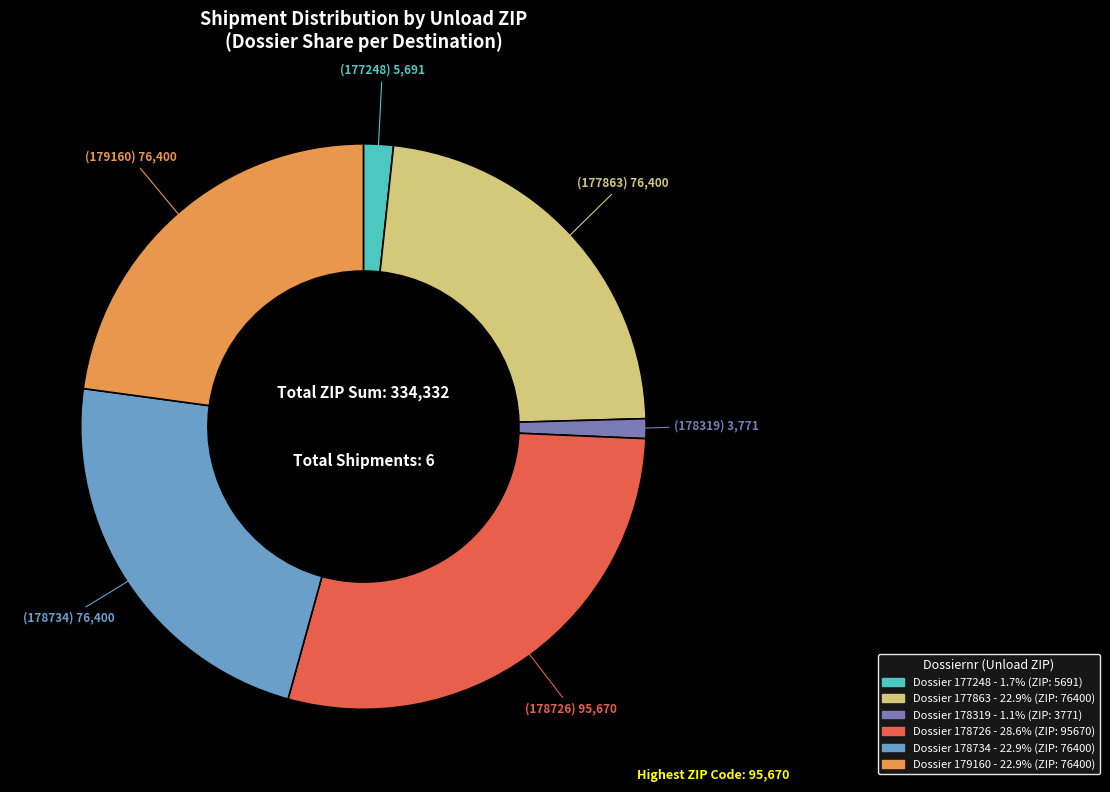

Is there any slice that represents more than half of the pie?

No